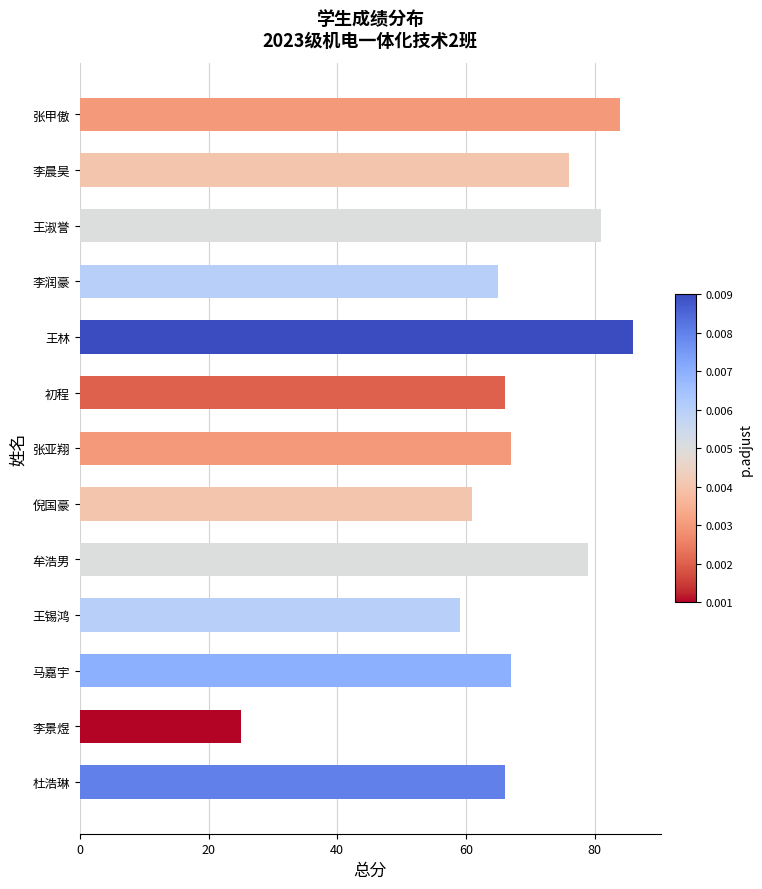

What is the difference between the maximum and minimum values?

61